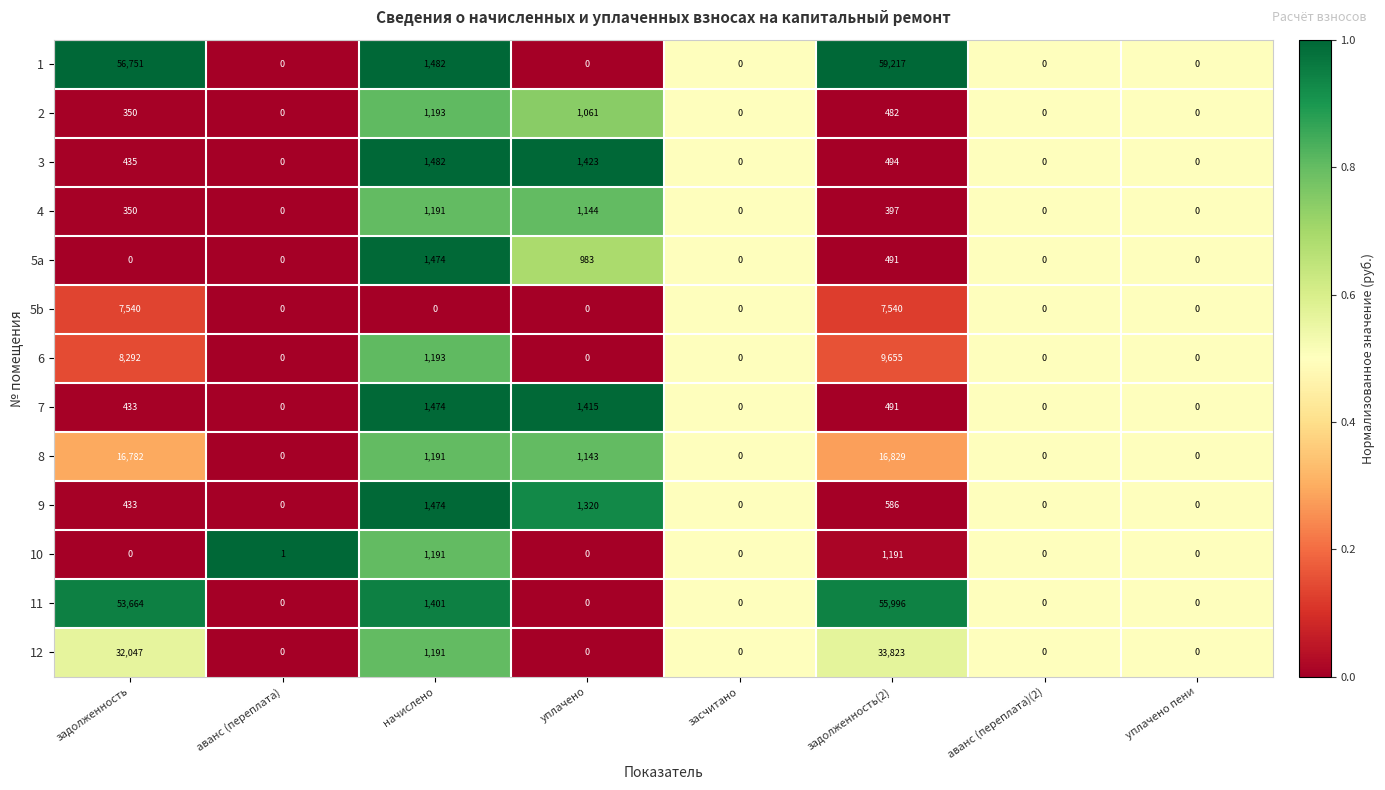

The 12 series shows 0 at уплачено пени. True or false?

True